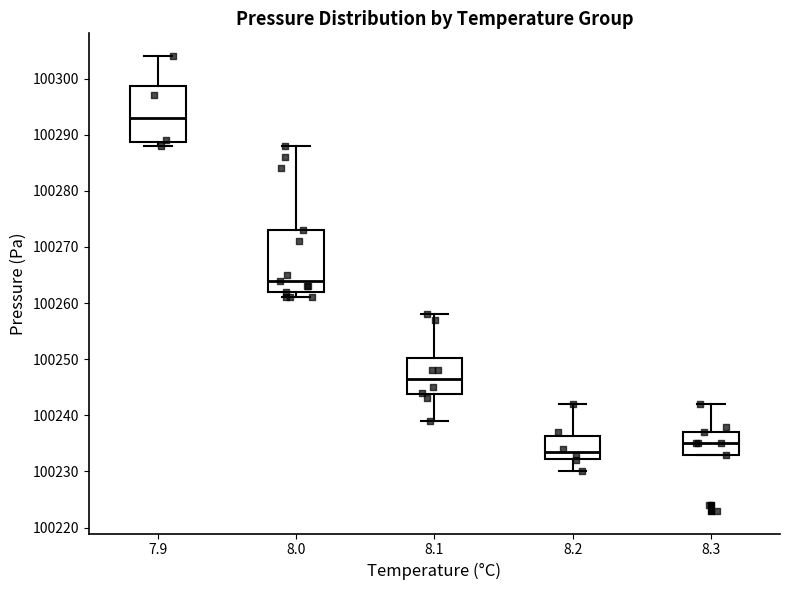

Reading left to right, transcribe this box plot: for each box, give where its median line is, the range the box spans, and where its two whiskers end, as read against the y-axis. The values are not printed on the chart, so give them approximately, as read against the axis.

7.9: median 100293, box 100289 to 100299, whiskers 100288 to 100304
8.0: median 100264, box 100262 to 100273, whiskers 100261 to 100288
8.1: median 100247, box 100244 to 100250, whiskers 100239 to 100258
8.2: median 100234, box 100232 to 100236, whiskers 100230 to 100242
8.3: median 100235, box 100233 to 100237, whiskers 100233 to 100242